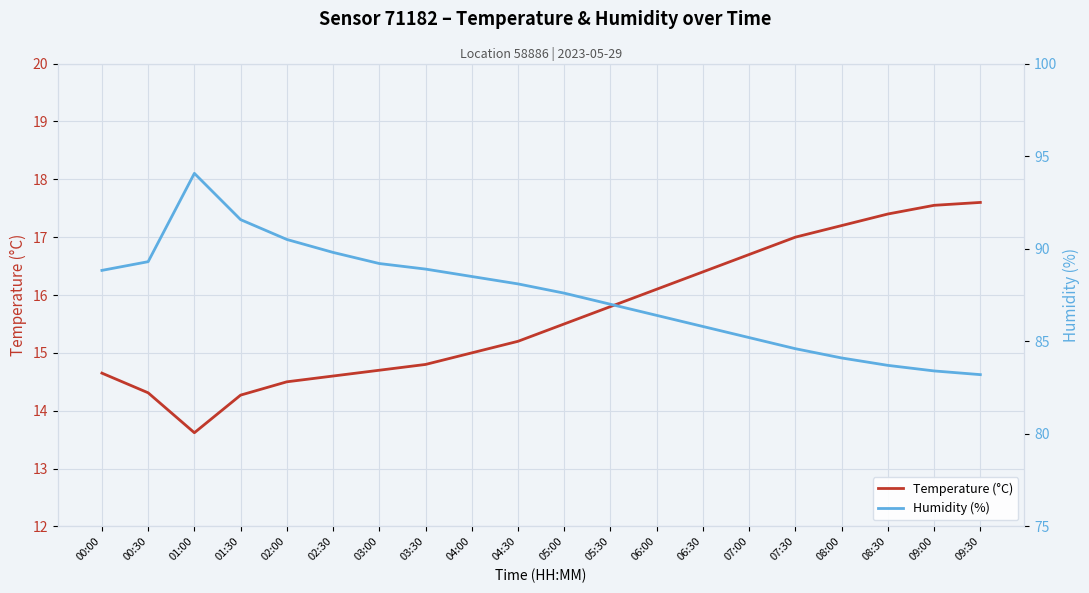

At which category does Temperature (°C) reach its first local valley?

01:00